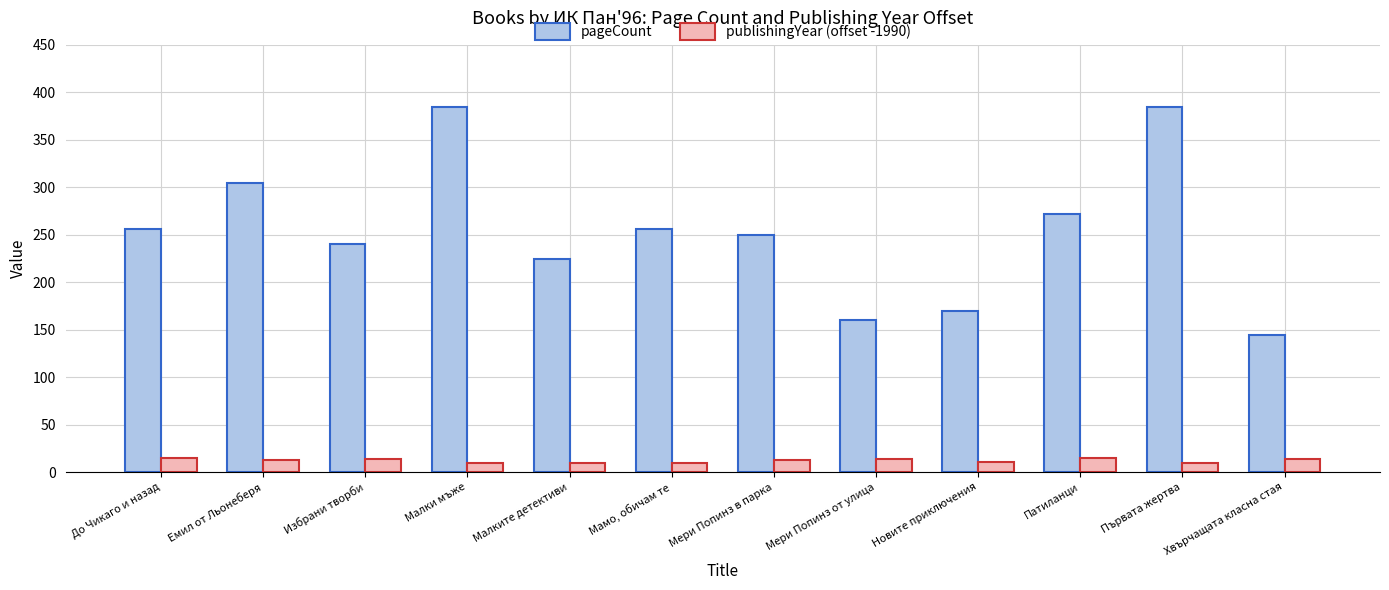

The publishingYear (offset -1990) series shows 9 at Малки мъже. True or false?

True